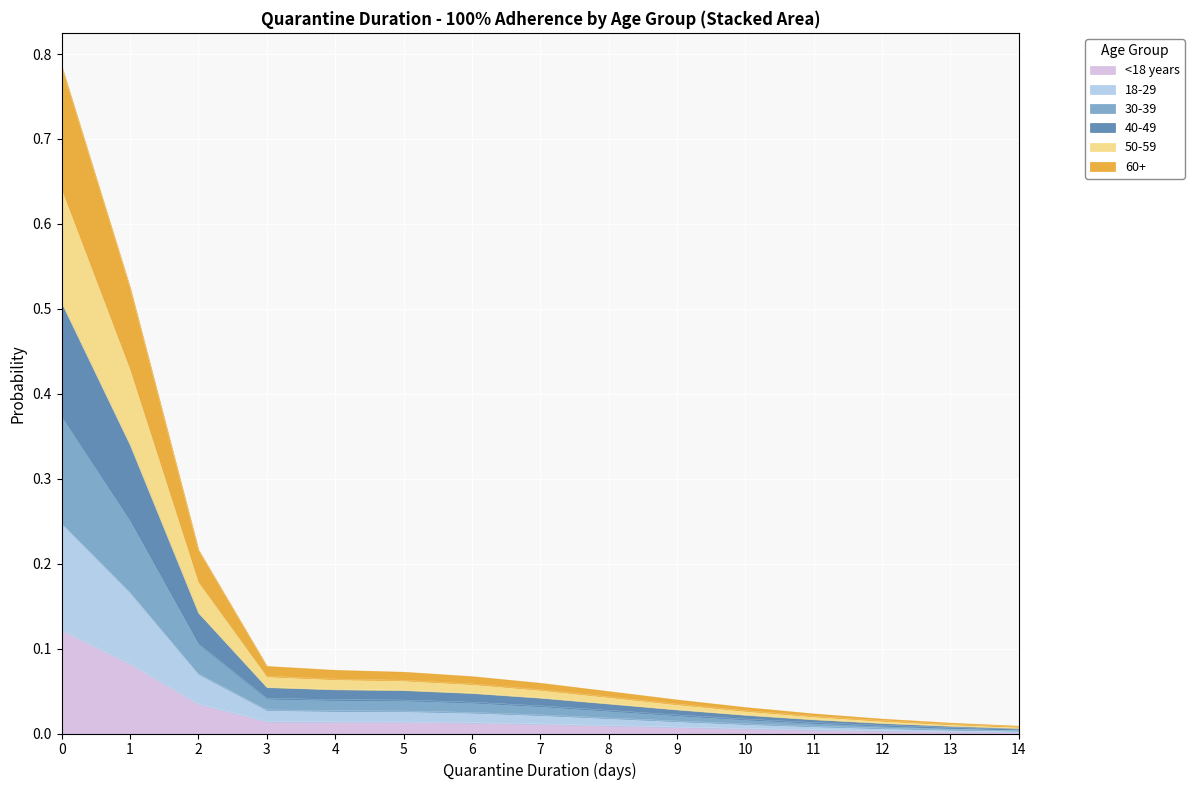

What is the spread (max minus min) of values at 6?

0.1